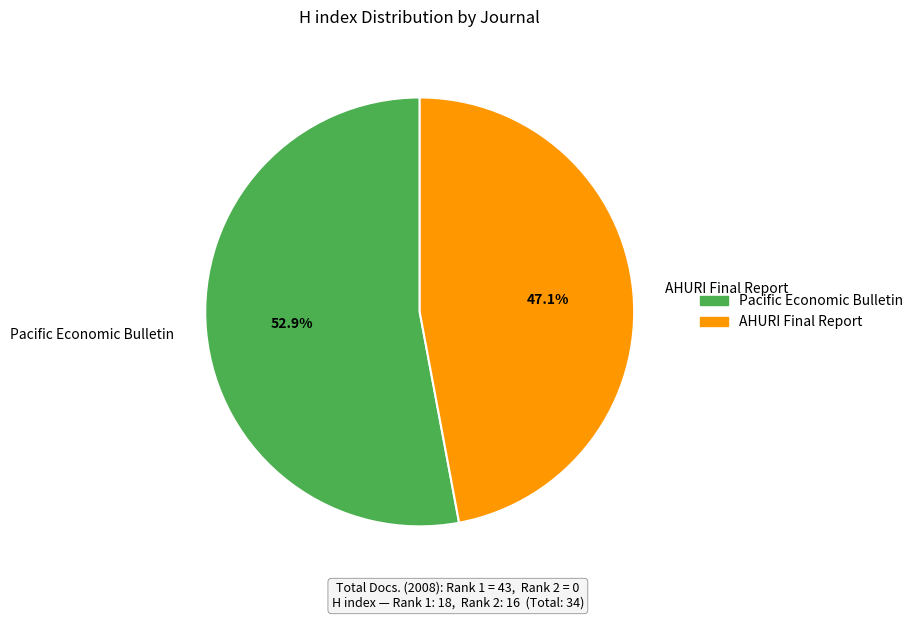

How many slices are in this pie chart?

2